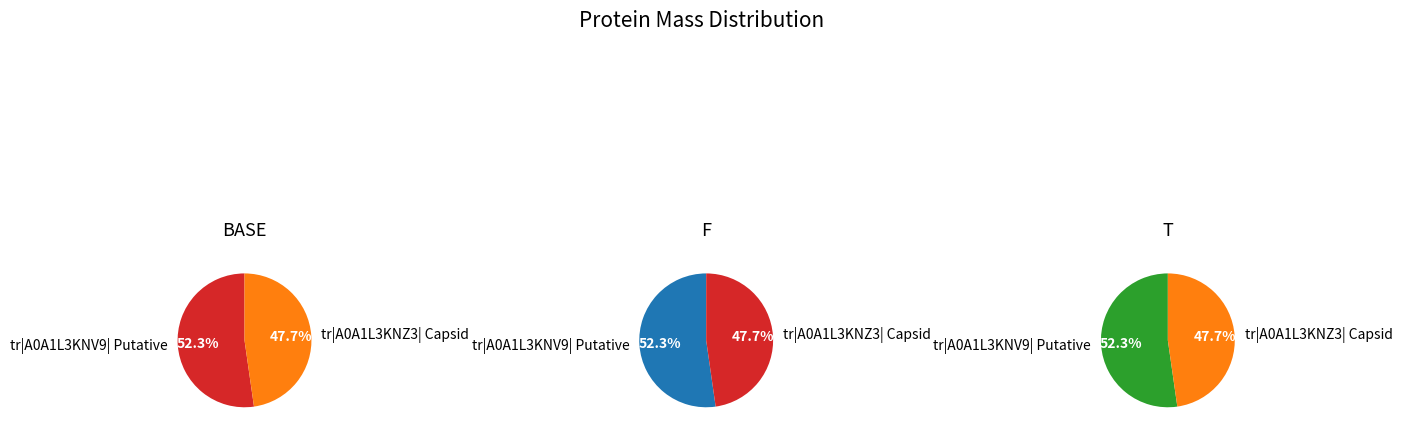

What percentage is NOT represented by tr|A0A1L3KNV9| Putative?

47.7%